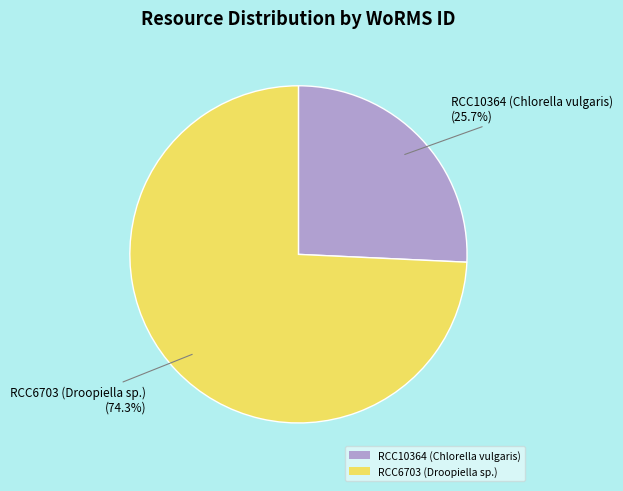

Rank the categories by value from lowest to highest.

RCC10364 (Chlorella vulgaris), RCC6703 (Droopiella sp.)